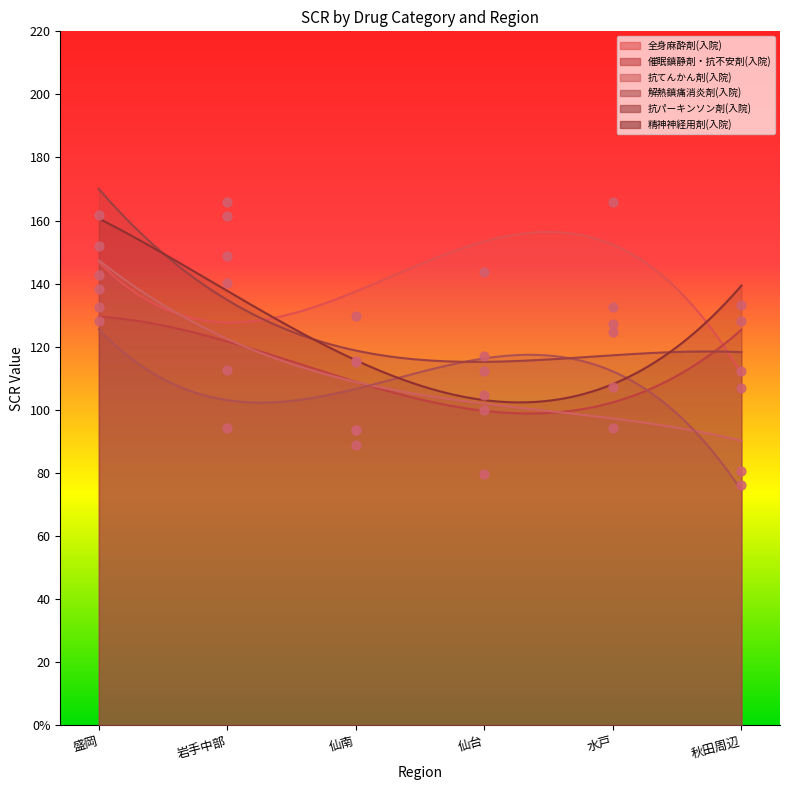

What is the total value across all series at 岩手中部?

823.2